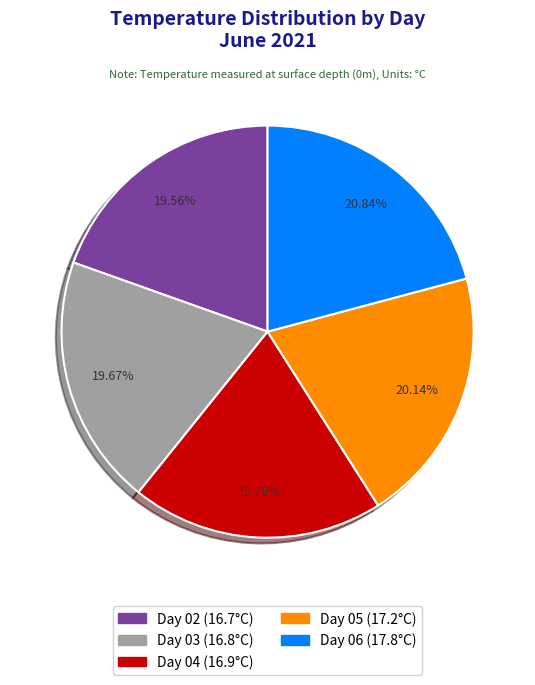

Count the number of slices in the pie.

5